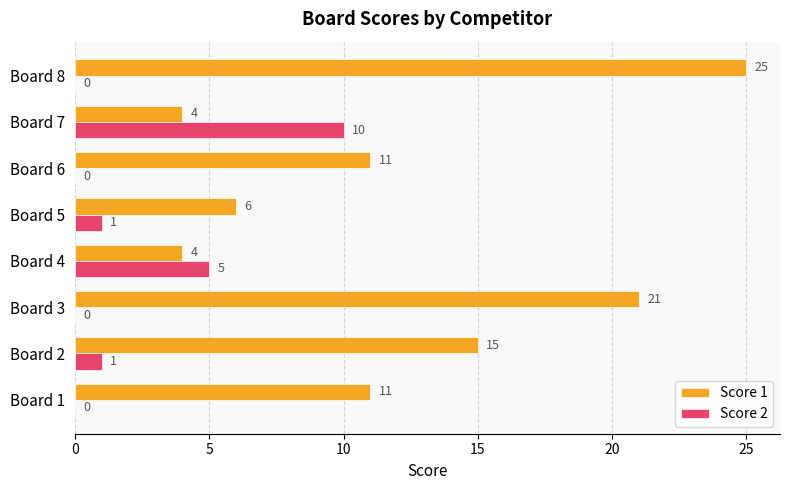

What value does the Score 2 series have at Board 4?

5